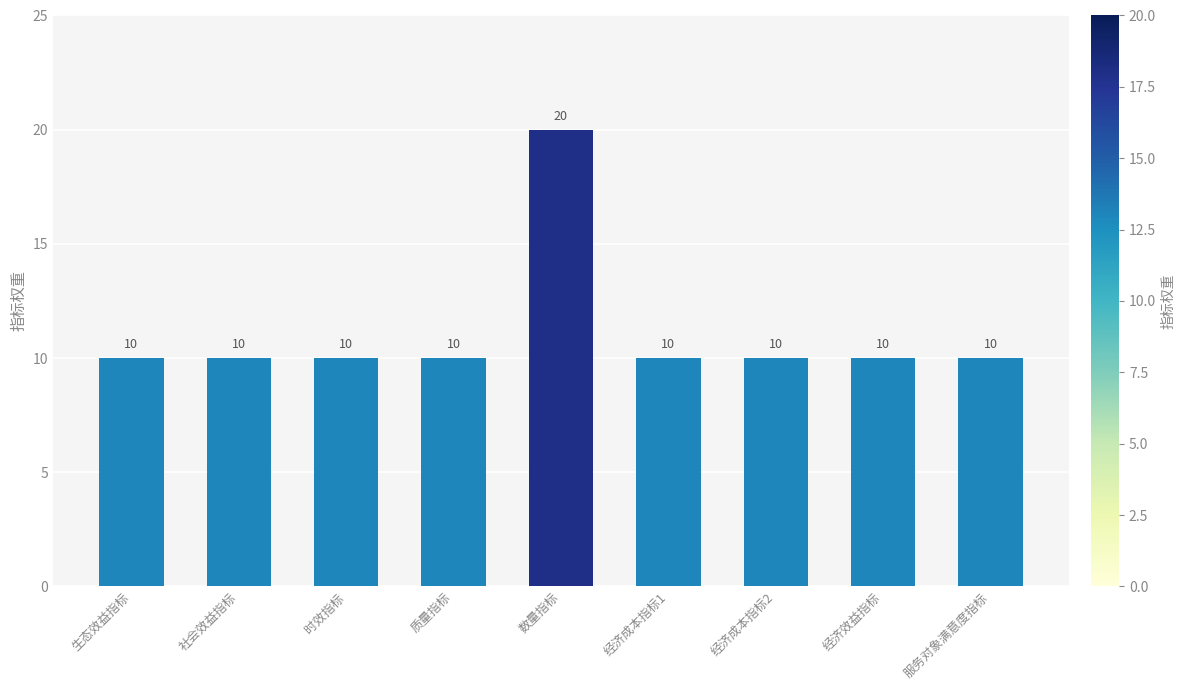

The chart shows a value of 10 at 生态效益指标. True or false?

True